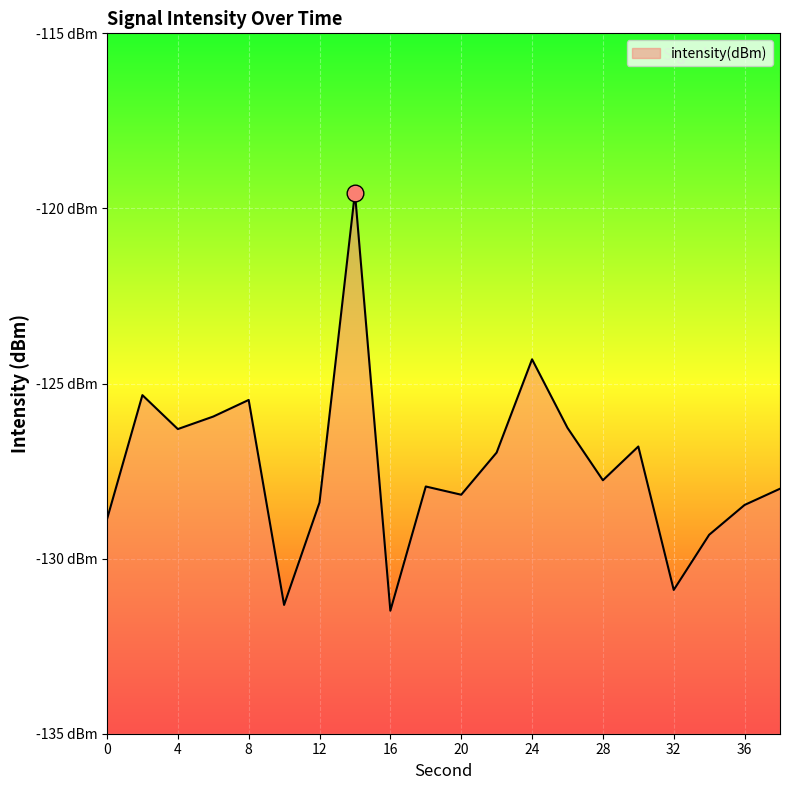

What is the difference between the maximum and minimum values?

11.9